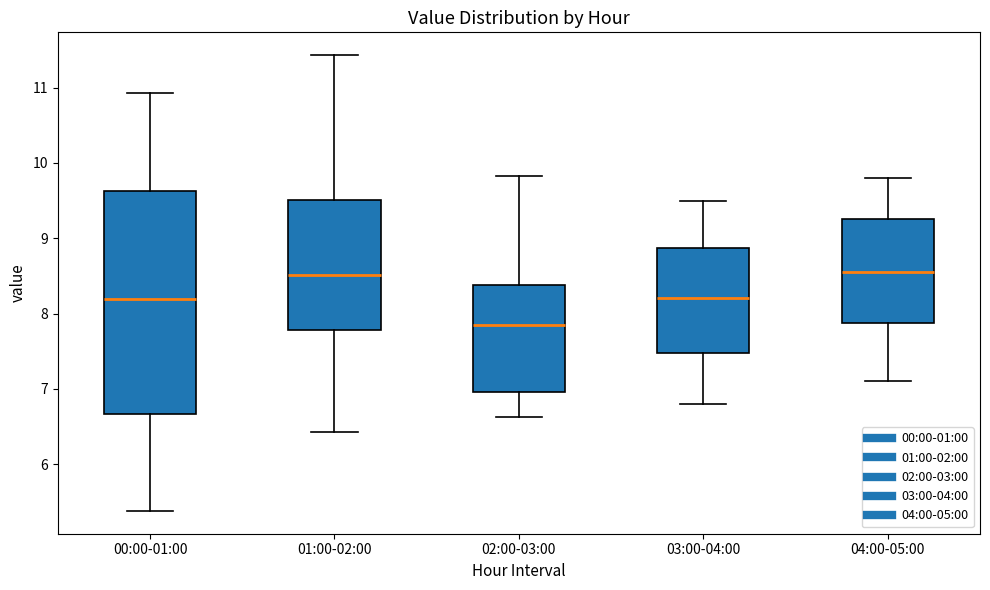

Comparing the boxes themselves (not the whiskers), which one is the tallest?

00:00-01:00